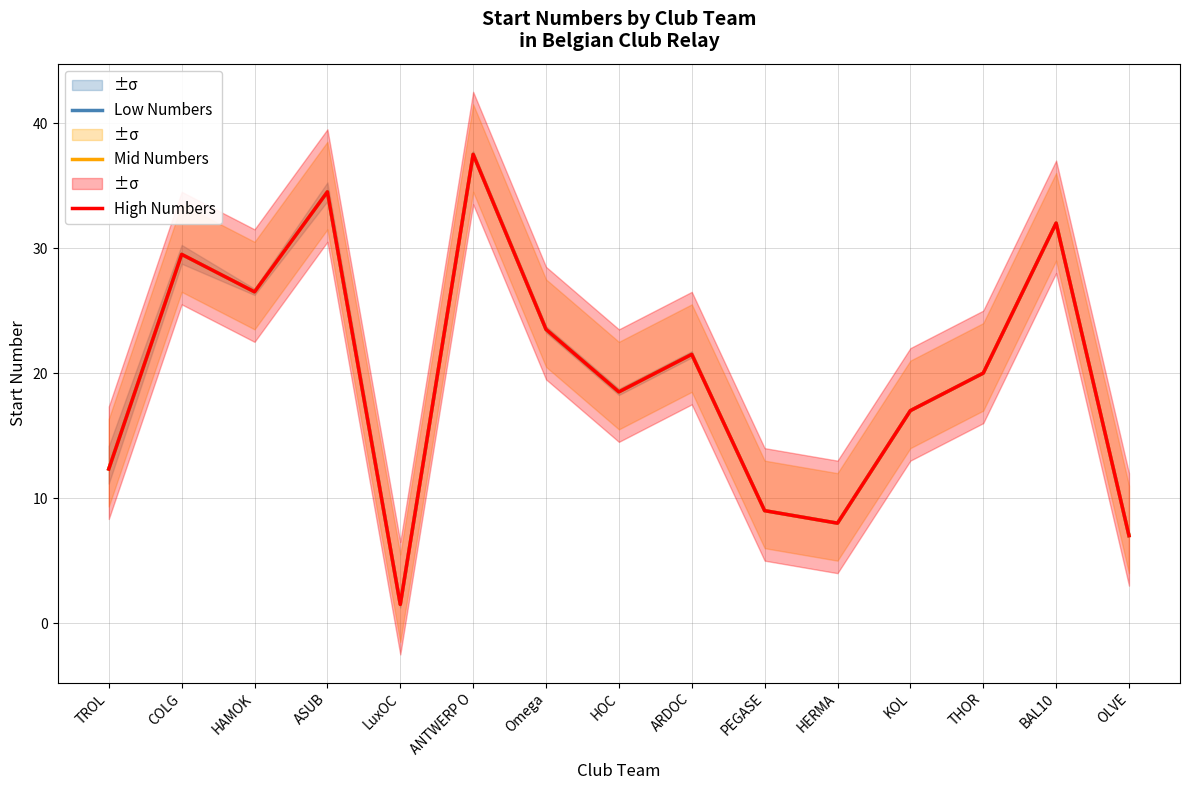

Which has a higher value, HERMA or ASUB?

ASUB